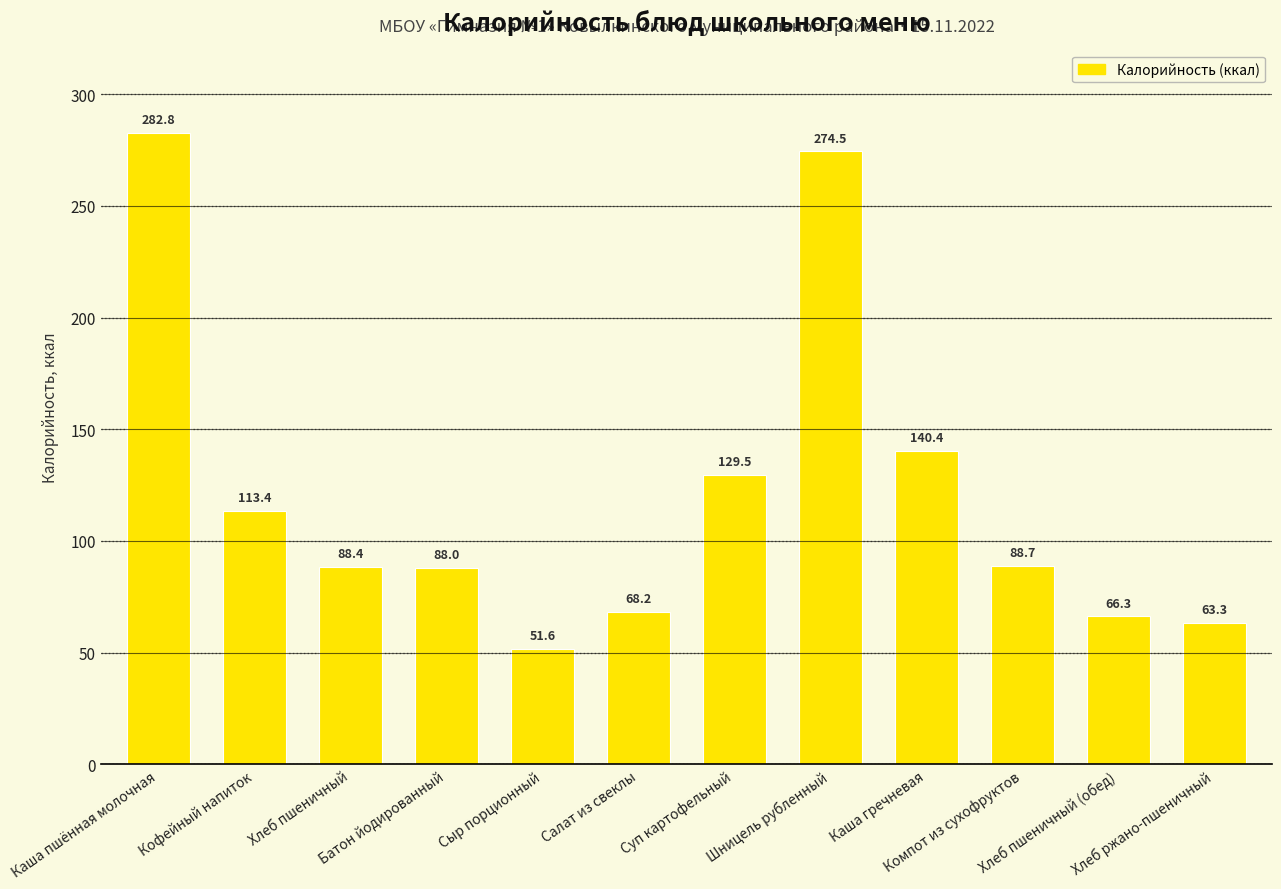

Reading right to left, list all the values displayed in this chart.

Хлеб ржано-пшеничный=63.3	Хлеб пшеничный (обед)=66.3	Компот из сухофруктов=88.7	Каша гречневая=140.4	Шницель рубленный=274.5	Суп картофельный=129.5	Салат из свеклы=68.2	Сыр порционный=51.6	Батон йодированный=88.0	Хлеб пшеничный=88.4	Кофейный напиток=113.4	Каша пшённая молочная=282.8